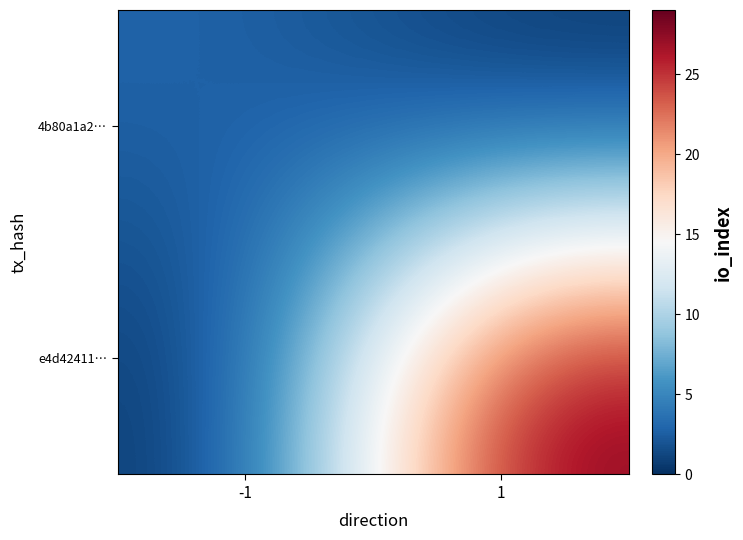

What is the spread (max minus min) of values at 1?

29